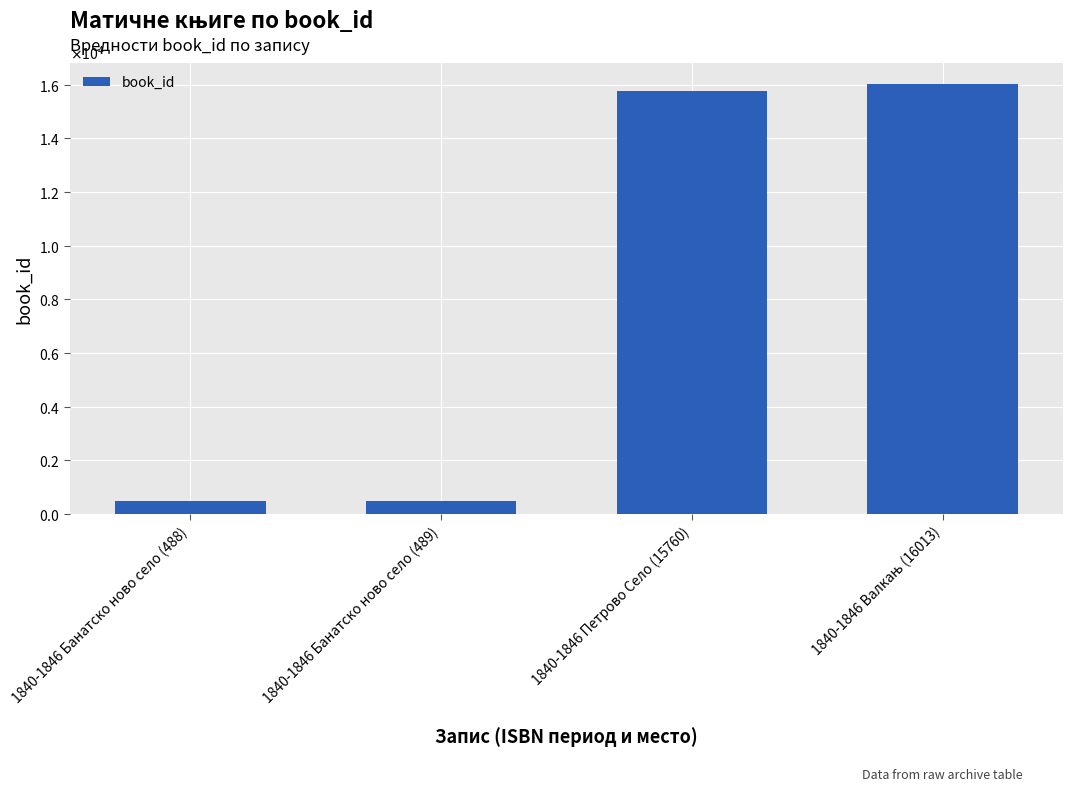

What is the change in value from 1840-1846 Петрово Село (15760) to 1840-1846 Валкањ (16013)?

+253